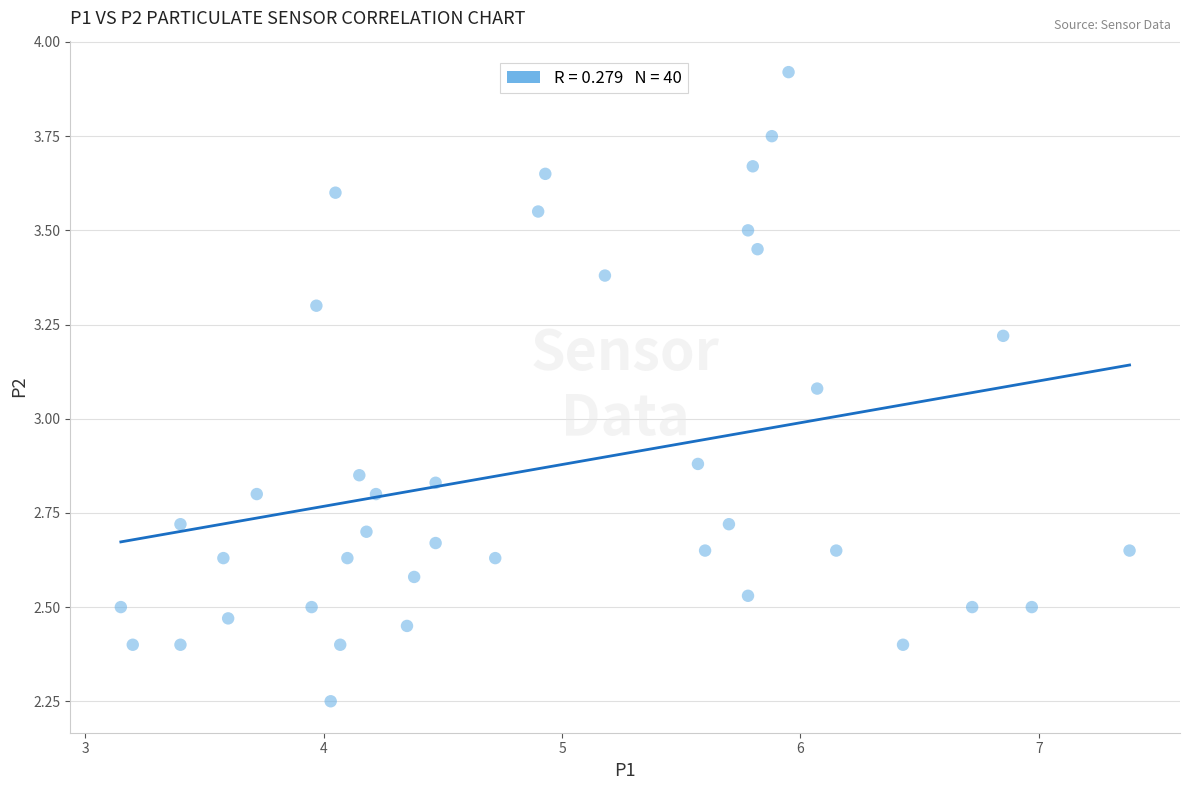

What is the range of Y values (max minus min)?

1.7